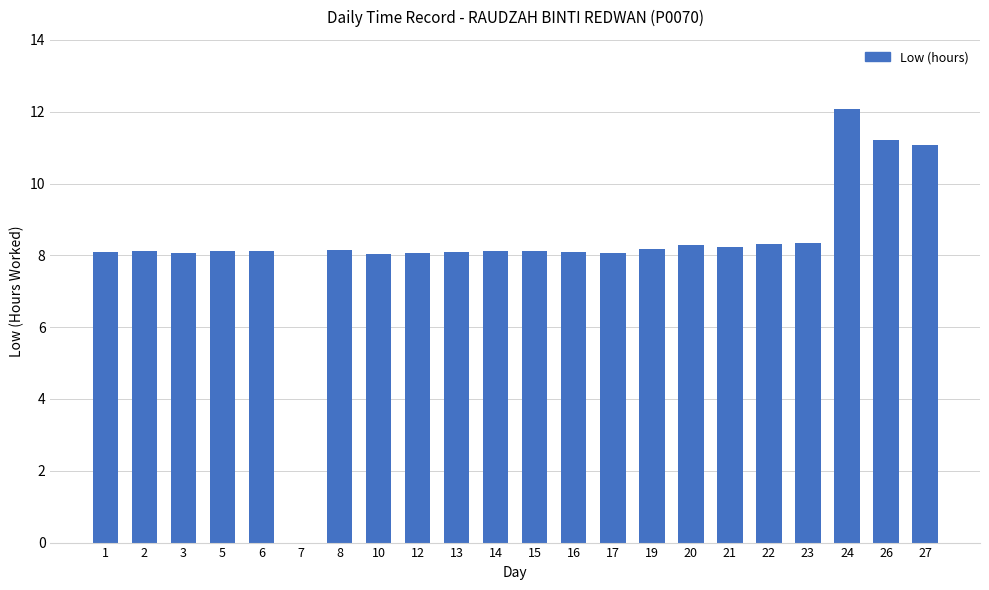

The chart shows a value of 11.2 at 26. True or false?

True